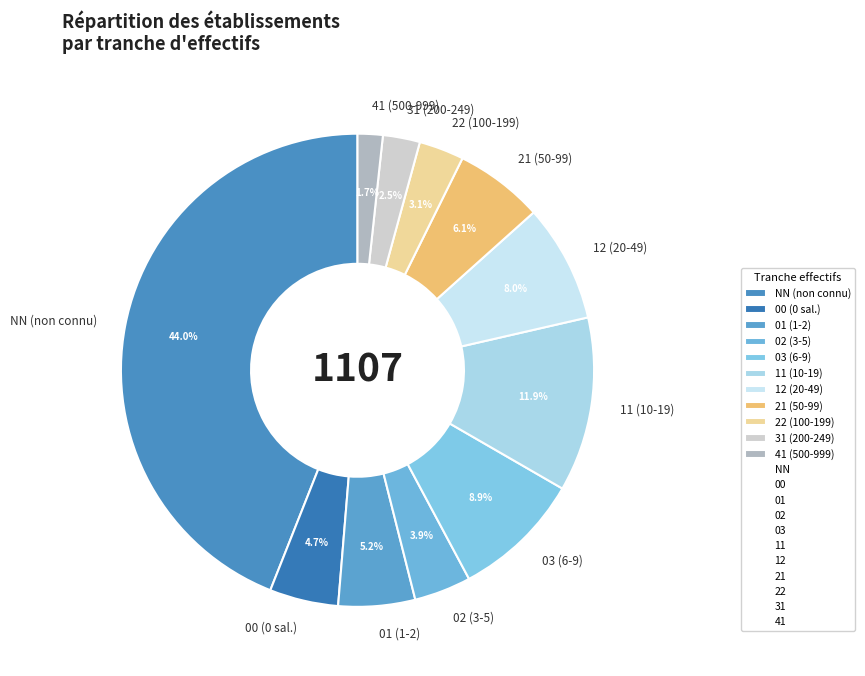

Between 31 and 22, which is larger?

22